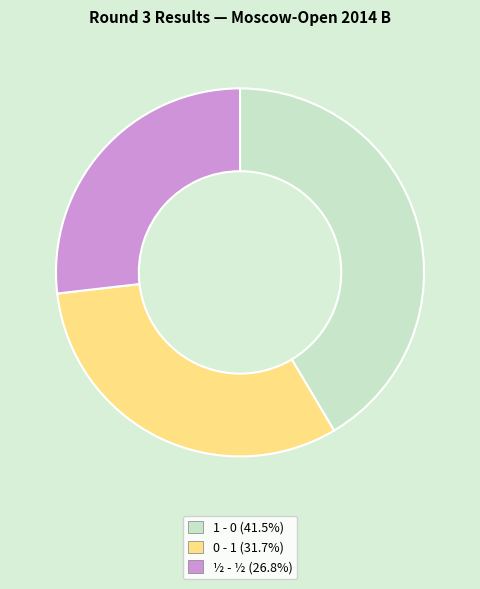

What is the smallest slice in the pie chart?

½ - ½